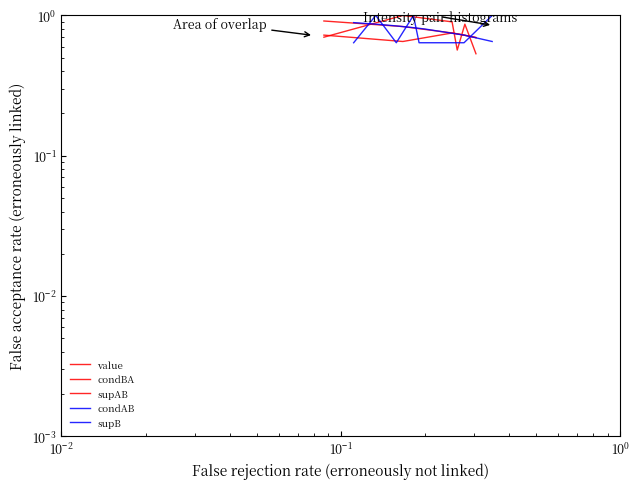

What is the difference between the second highest and minimum values in the condBA series?

0.1